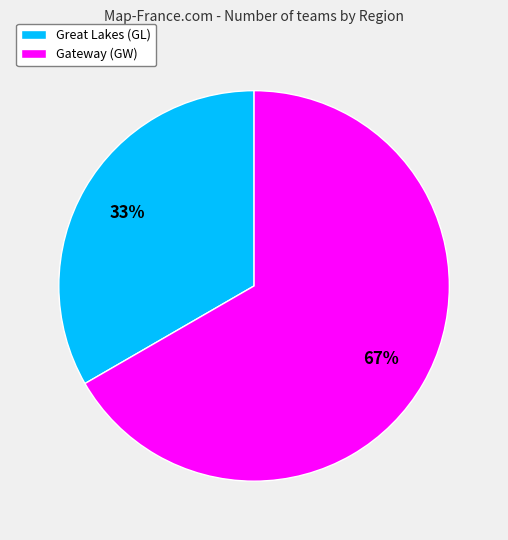

True or false: Great Lakes (GL) accounts for 33% of the total.

True